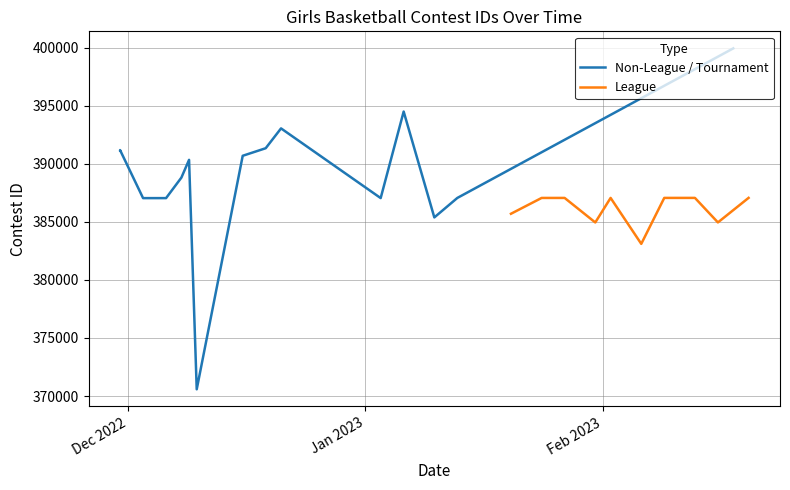

What is the ratio of the value at 1/3/23 to the value at 2/13/23?

1.0